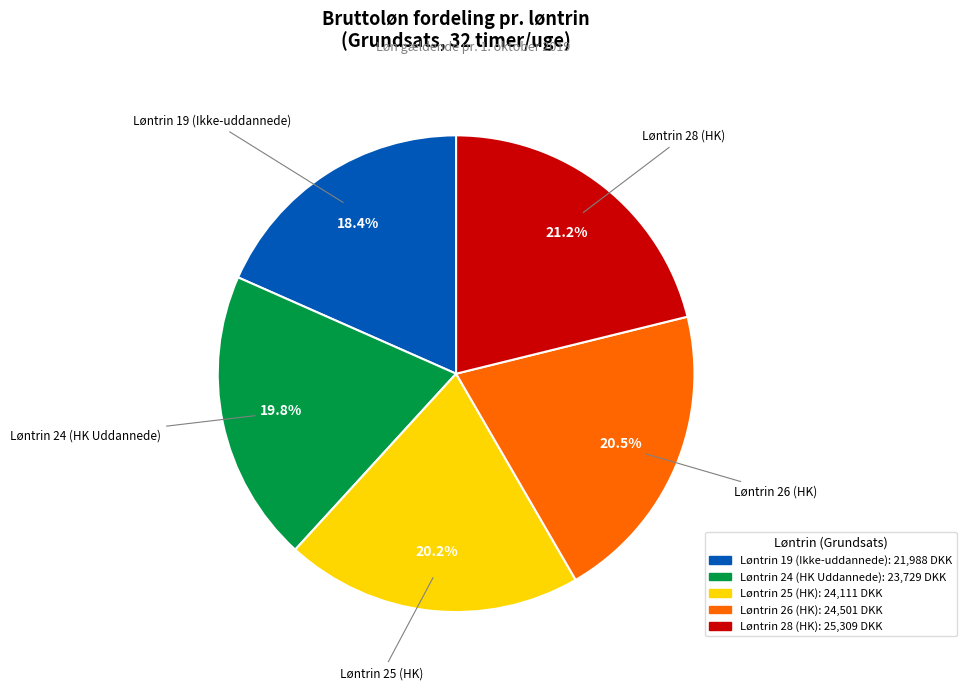

Between Løntrin 28 (HK) and Løntrin 25 (HK), which is larger?

Løntrin 28 (HK)